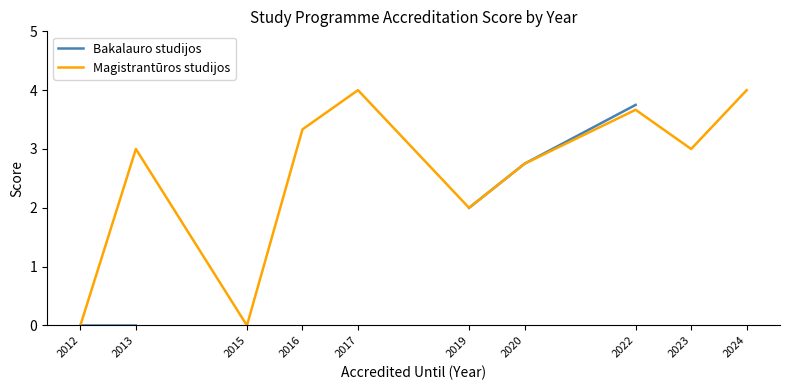

How many data points in Magistrantūros studijos are less than 3?

4